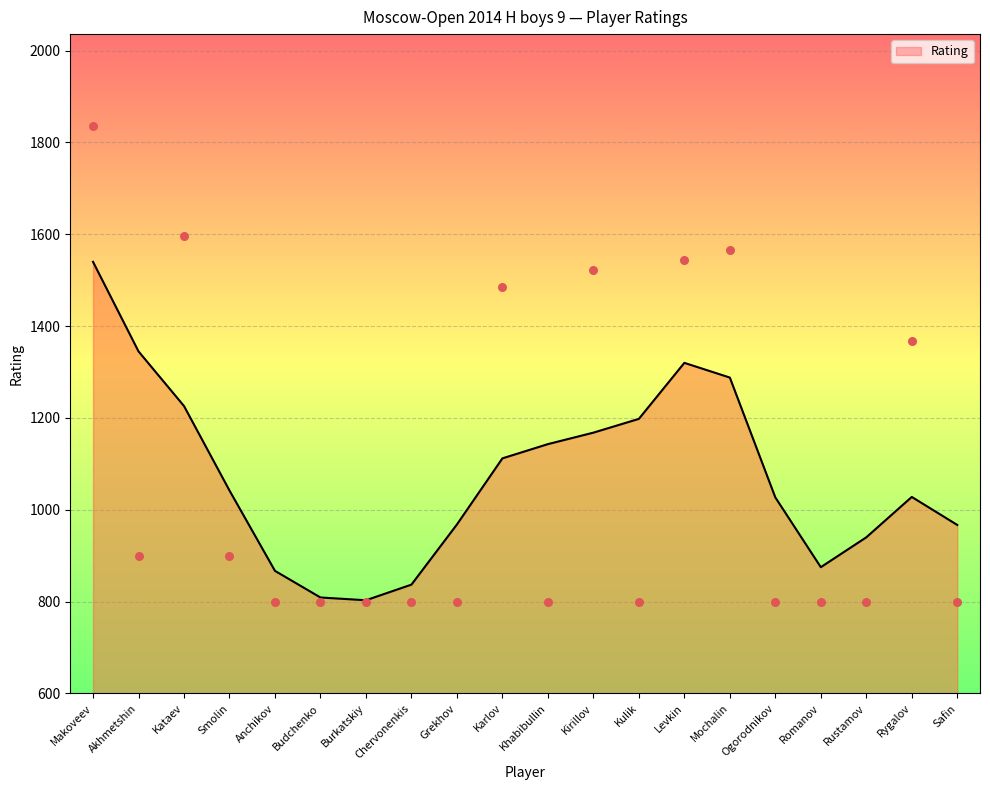

What is the ratio of the value at Anchikov to the value at Khabibullin?

1.0